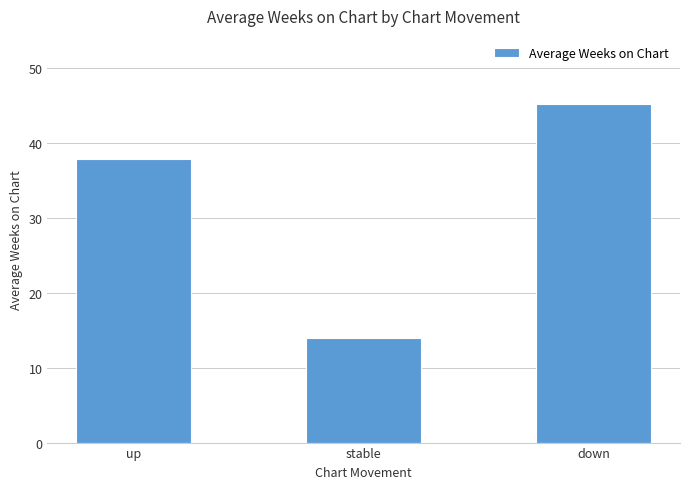

What is the change in value from up to down?

+7.4